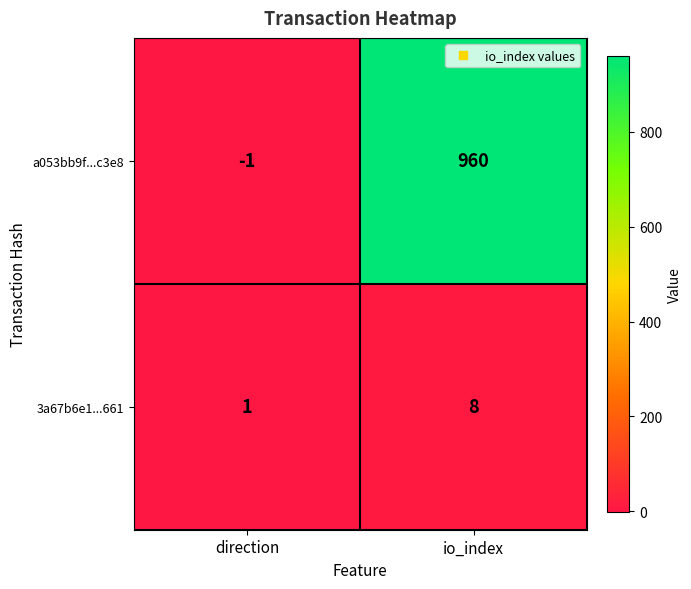

Reading right to left, extract all data points from this chart.

a053bb9f...c3e8: 960	-1
3a67b6e1...661: 8	1